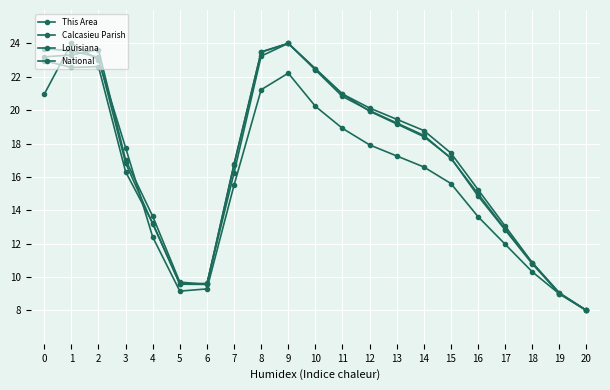

How many lines are shown in the chart?

4